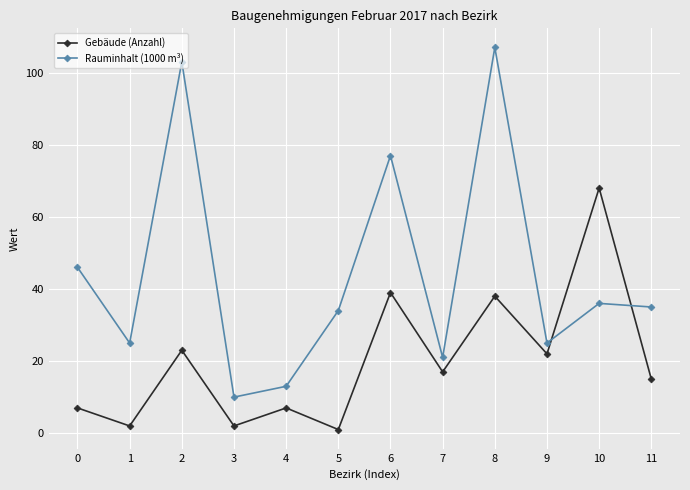

At which category does the chart reach its minimum across all series?

5